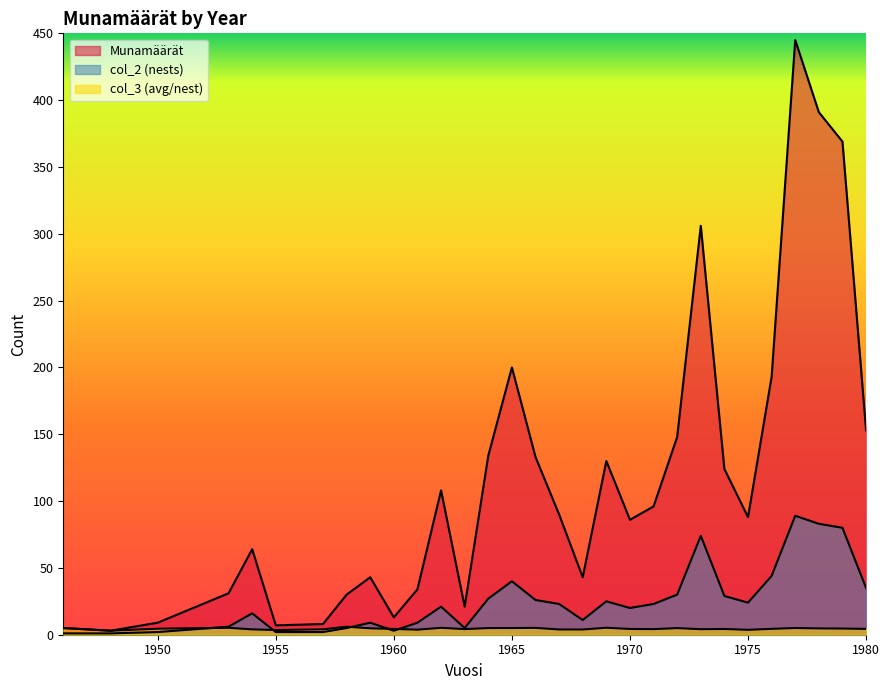

How many values in the Munamäärät series are below 90?

15